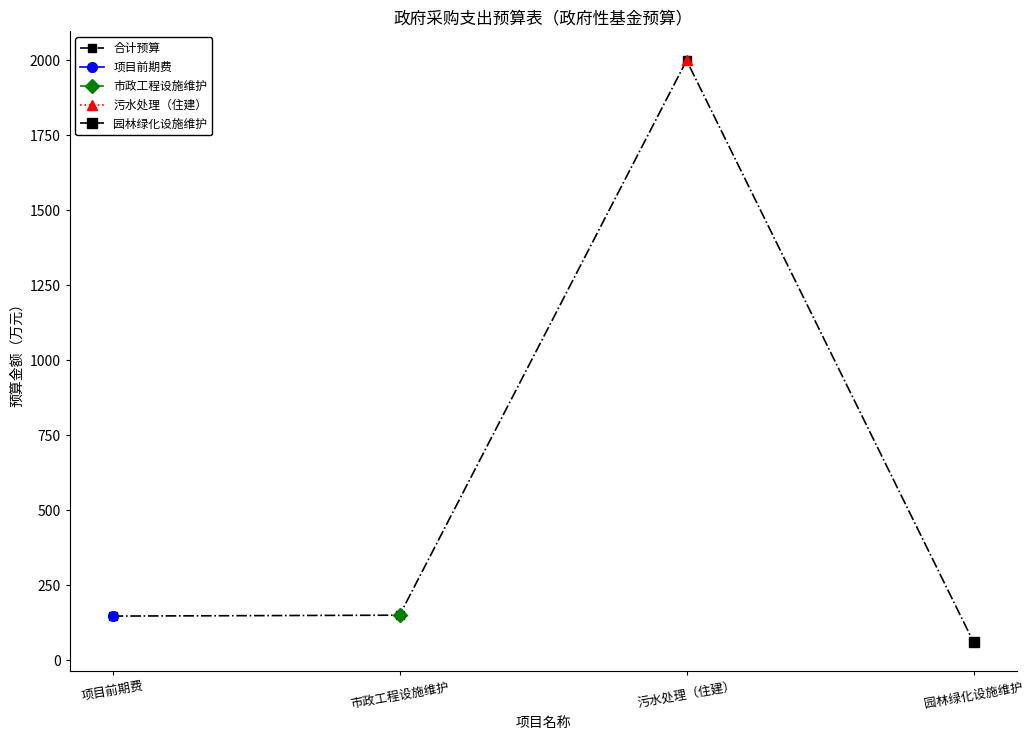

What is the label of the 3rd point from the left?

污水处理（住建）